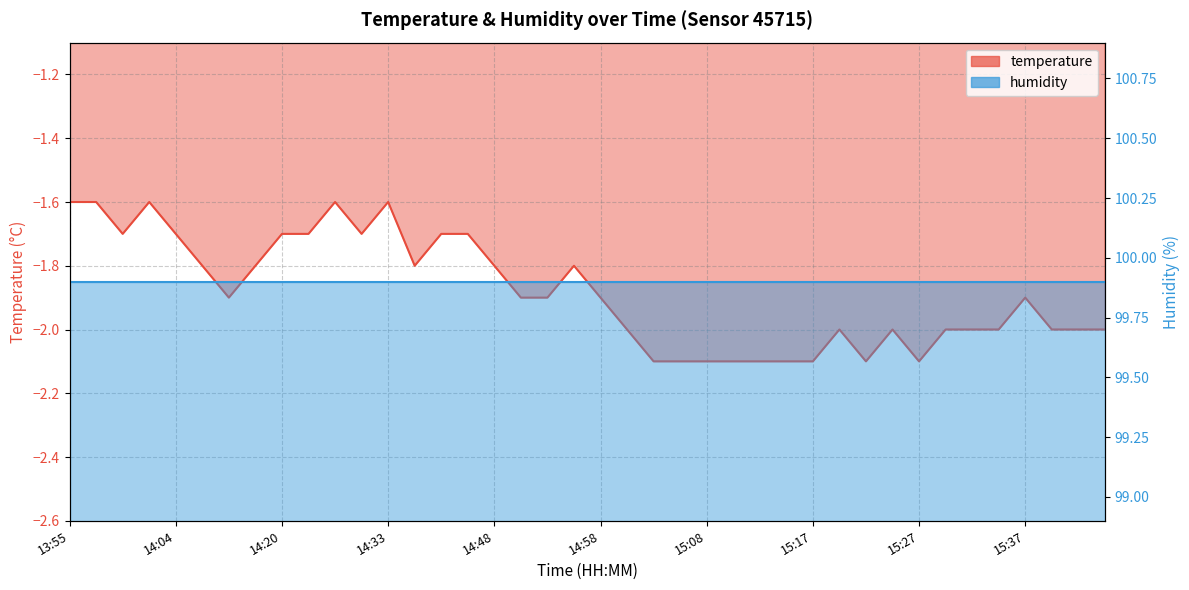

Is it true that the value at 15:15 is -2.1?

True